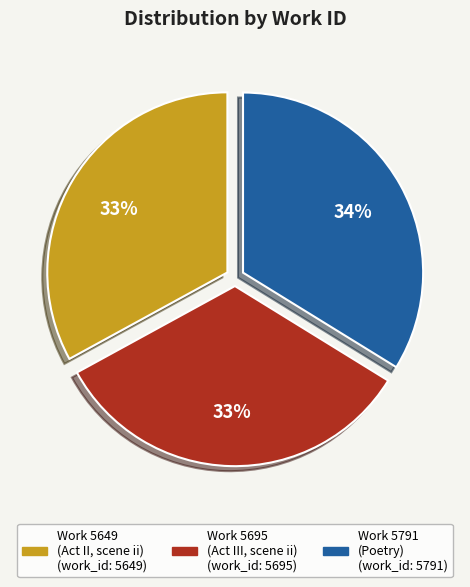

To the nearest percent, what percentage of the pie is Work 5649 (Act II, scene ii)?

33%